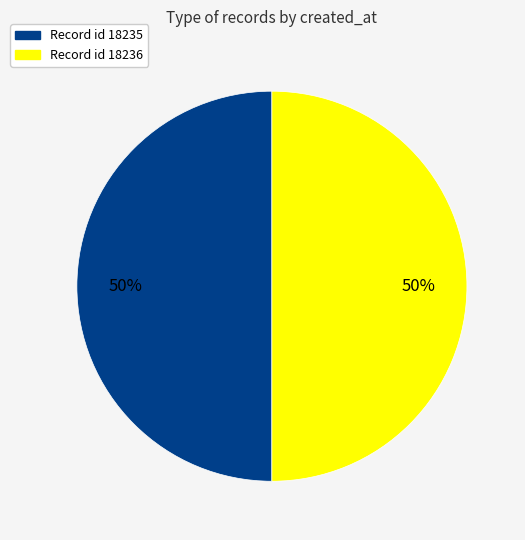

How many slices are in this pie chart?

2